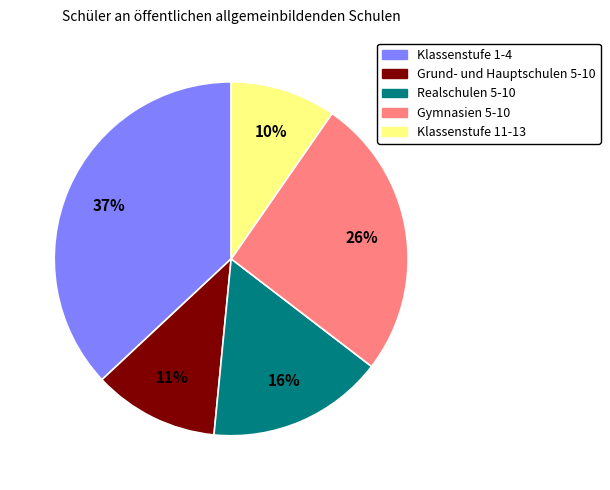

How many slices are in this pie chart?

5